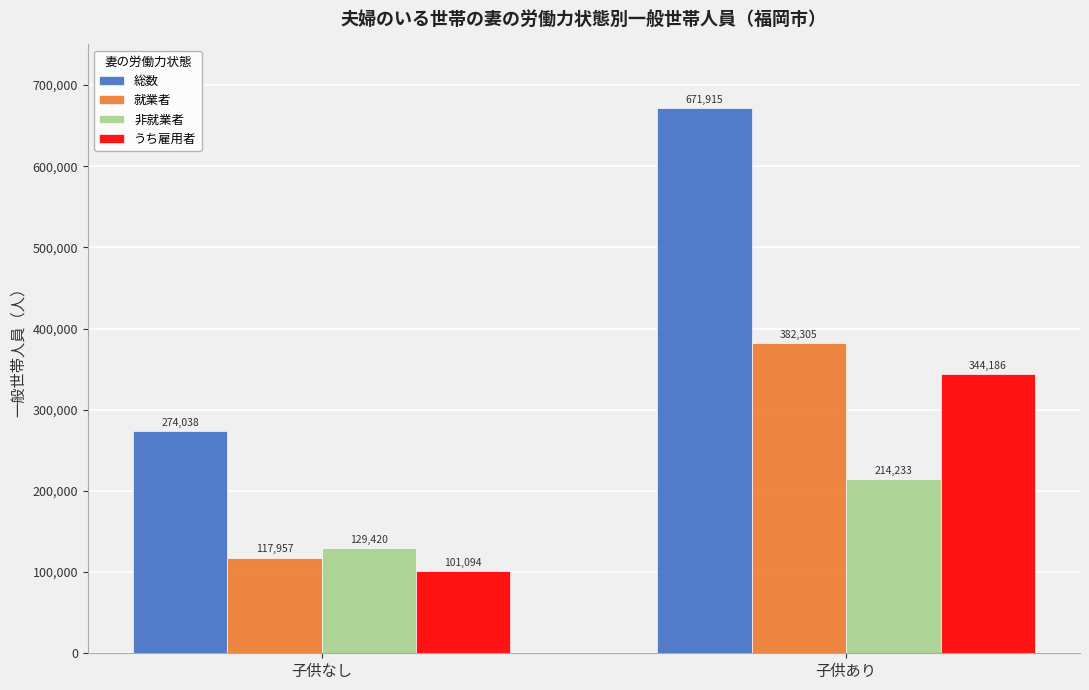

At which label does 総数 reach its peak?

子供あり